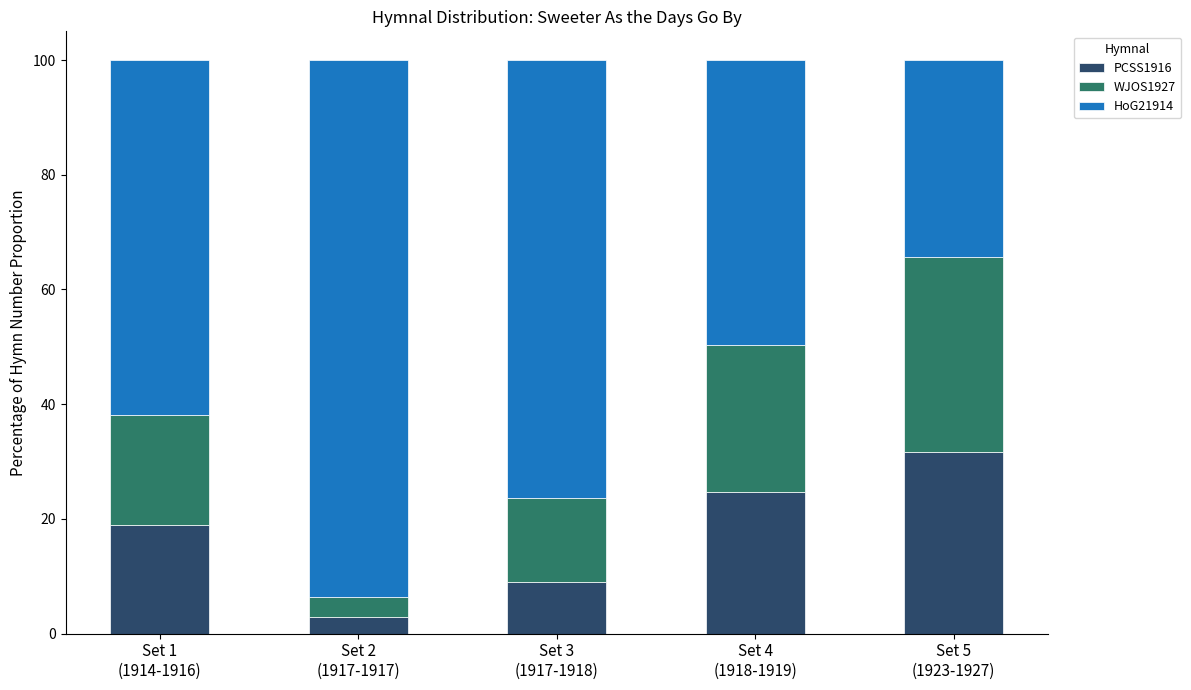

How many series are shown in this chart?

3